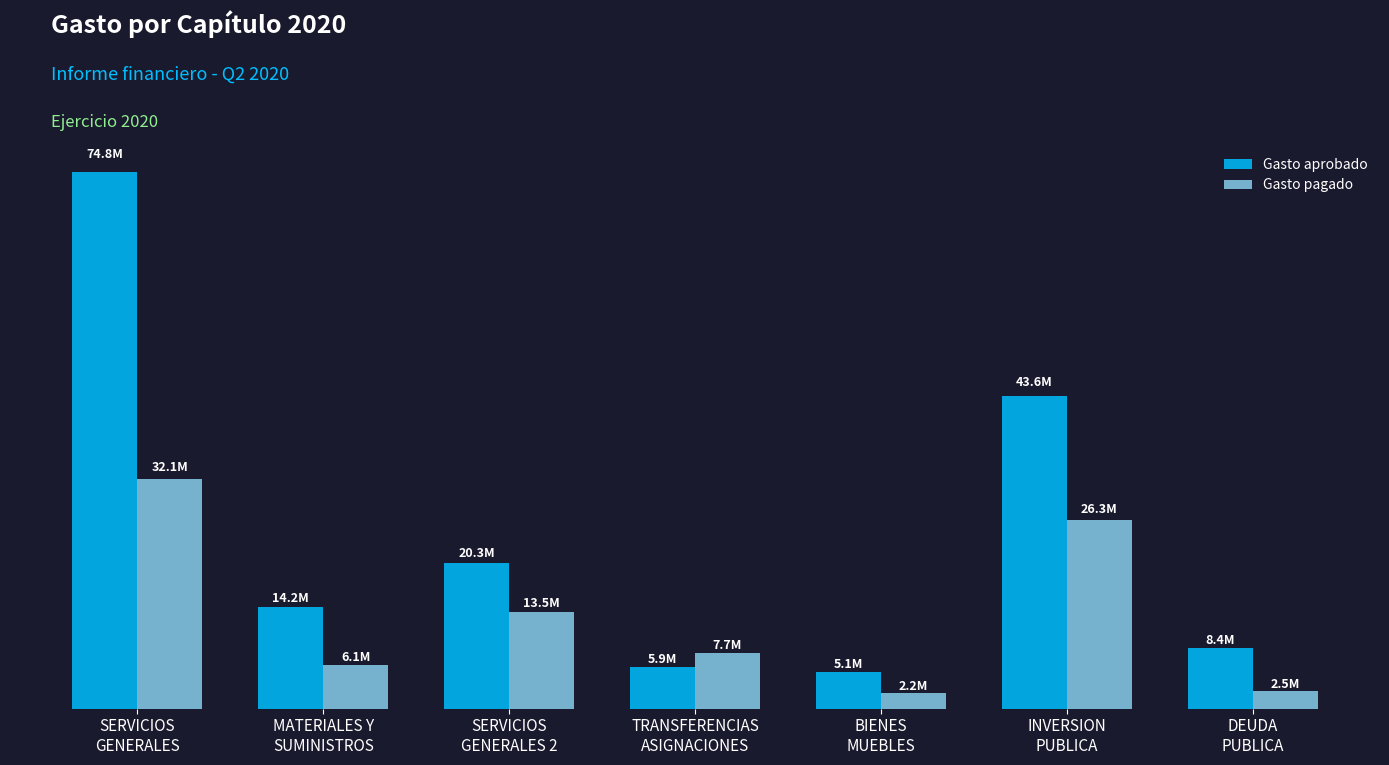

At which category is the sum across all series the highest?

SERVICIOS
GENERALES